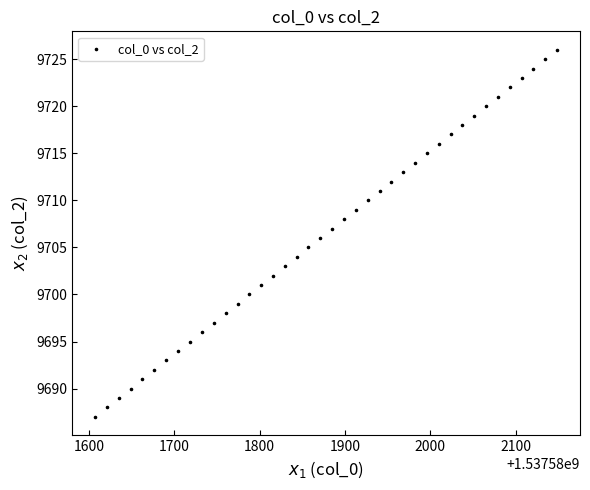

What is the range of Y values (max minus min)?

39